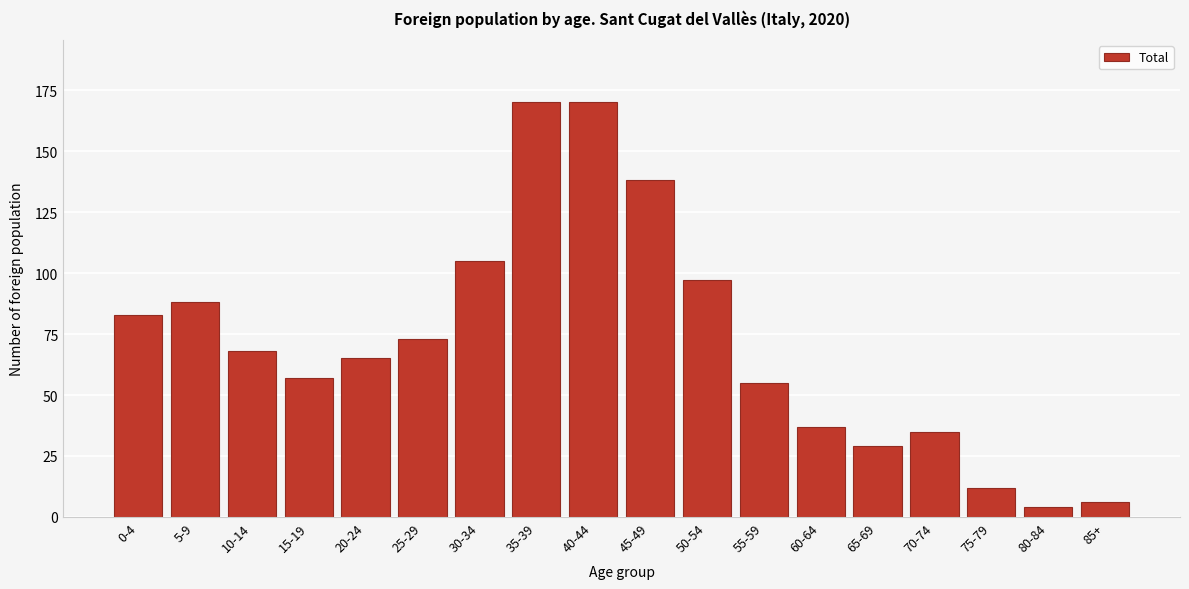

Reading left to right, extract all data points from this chart.

0-4=83	5-9=88	10-14=68	15-19=57	20-24=65	25-29=73	30-34=105	35-39=170	40-44=170	45-49=138	50-54=97	55-59=55	60-64=37	65-69=29	70-74=35	75-79=12	80-84=4	85+=6